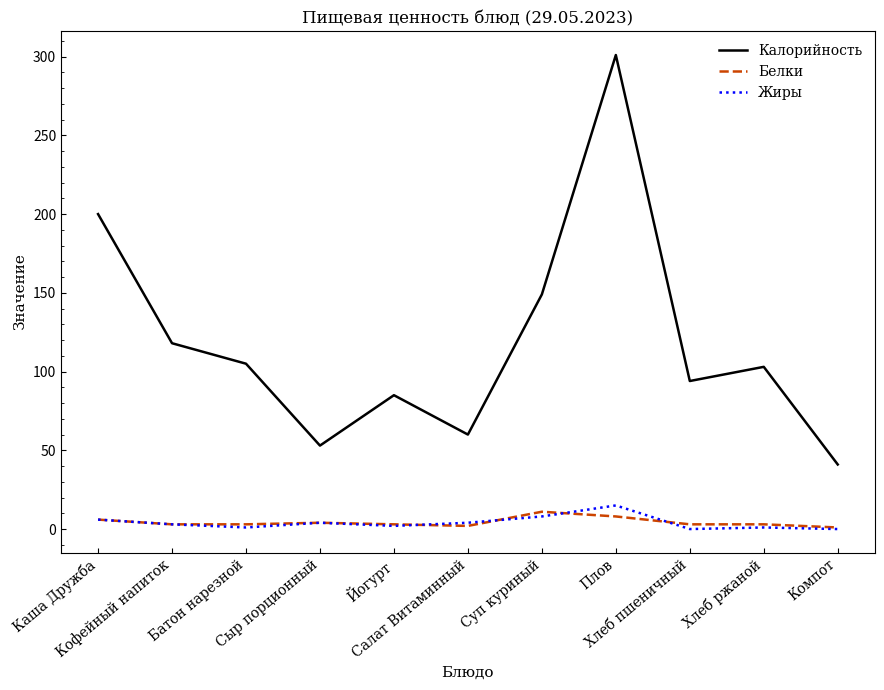

What is the sum of the Белки values at Салат Витаминный and Плов?

10